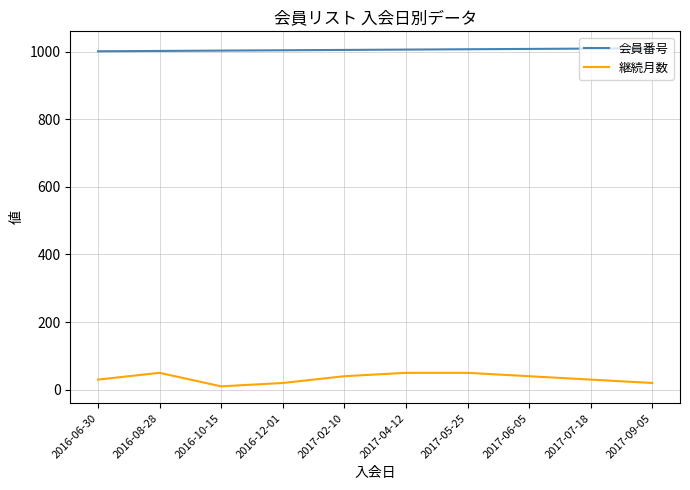

What is the difference between the maximum and minimum values in the 継続月数 series?

40